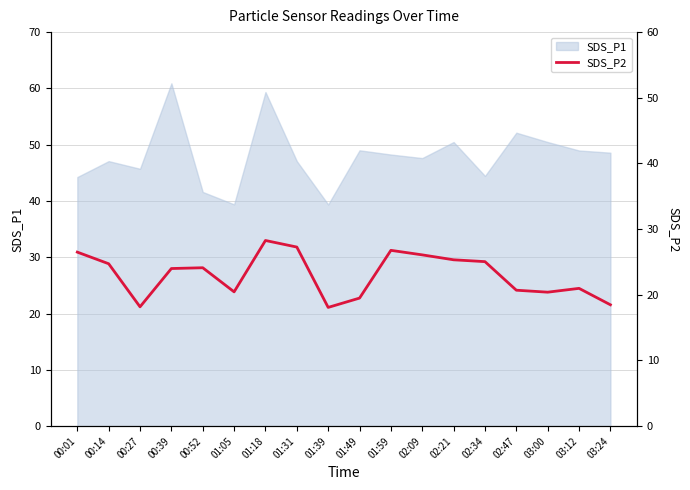

True or false: there are more than 0 points higher than both neighbors.

True